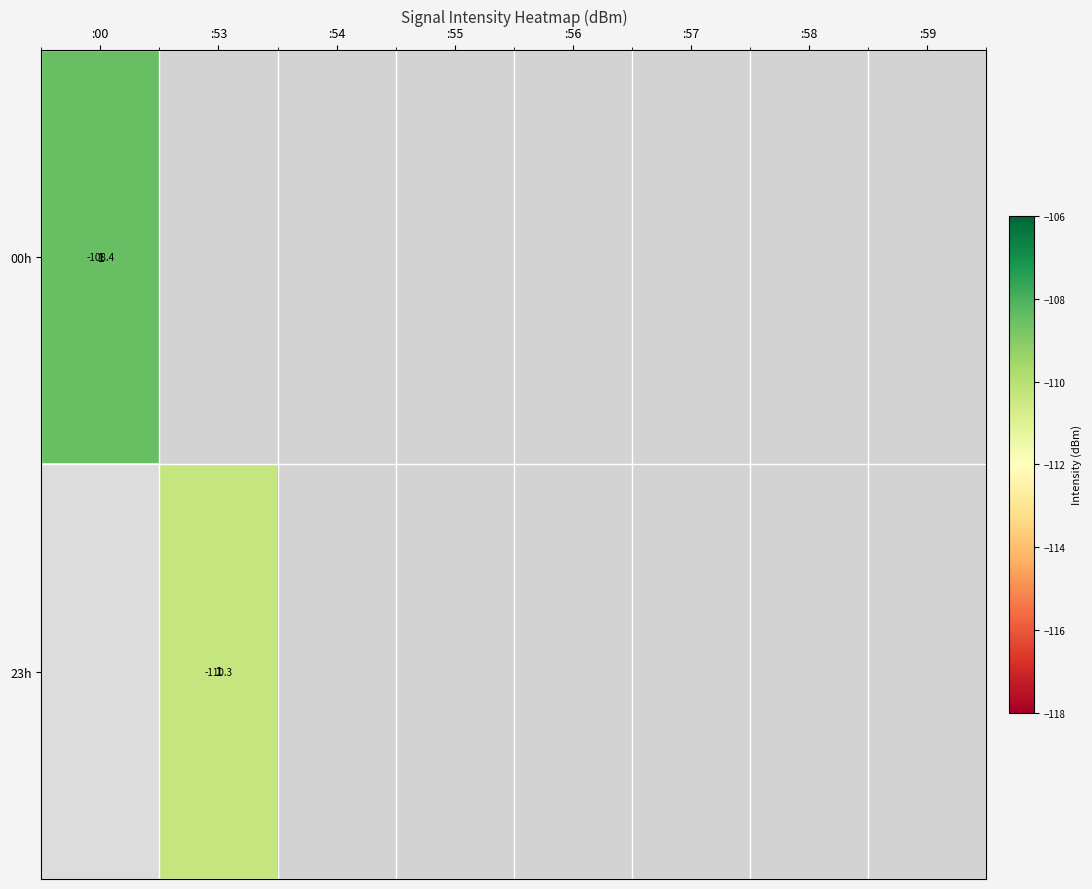

List the series in order of their peak value, highest first.

00h, 23h